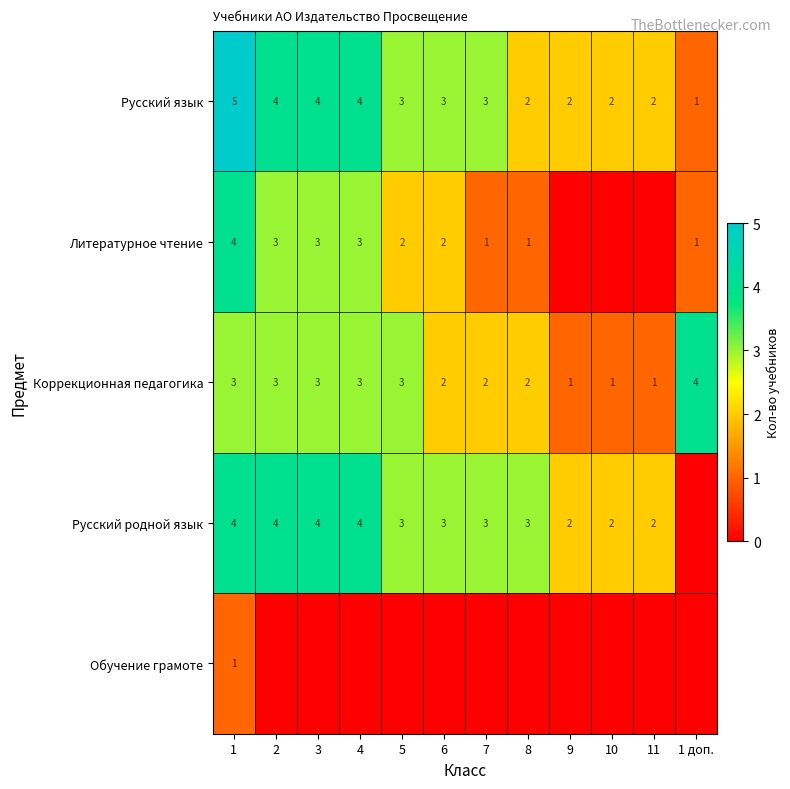

What is the sum of the Коррекционная педагогика values at 9 and 5?

4